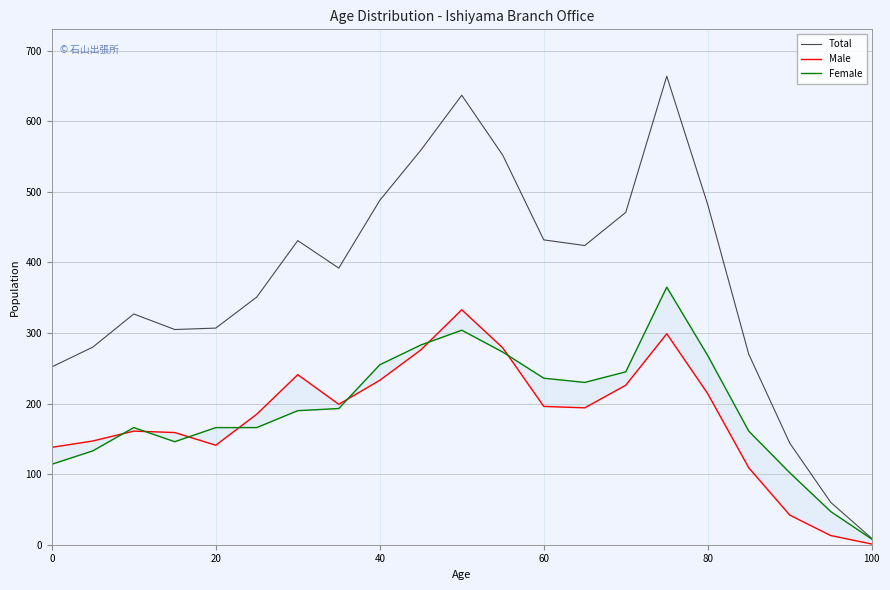

What is the minimum value shown in the chart?

1